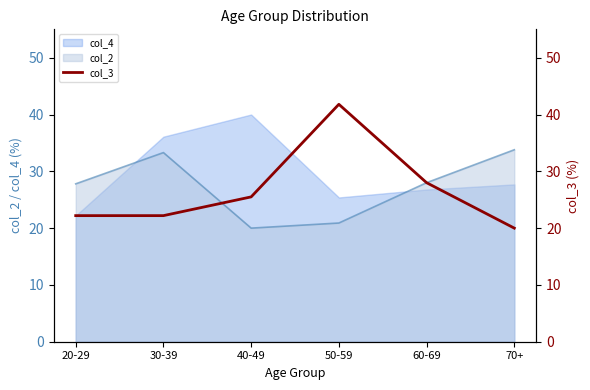

Between 20-29 and 50-59, which is larger?

50-59